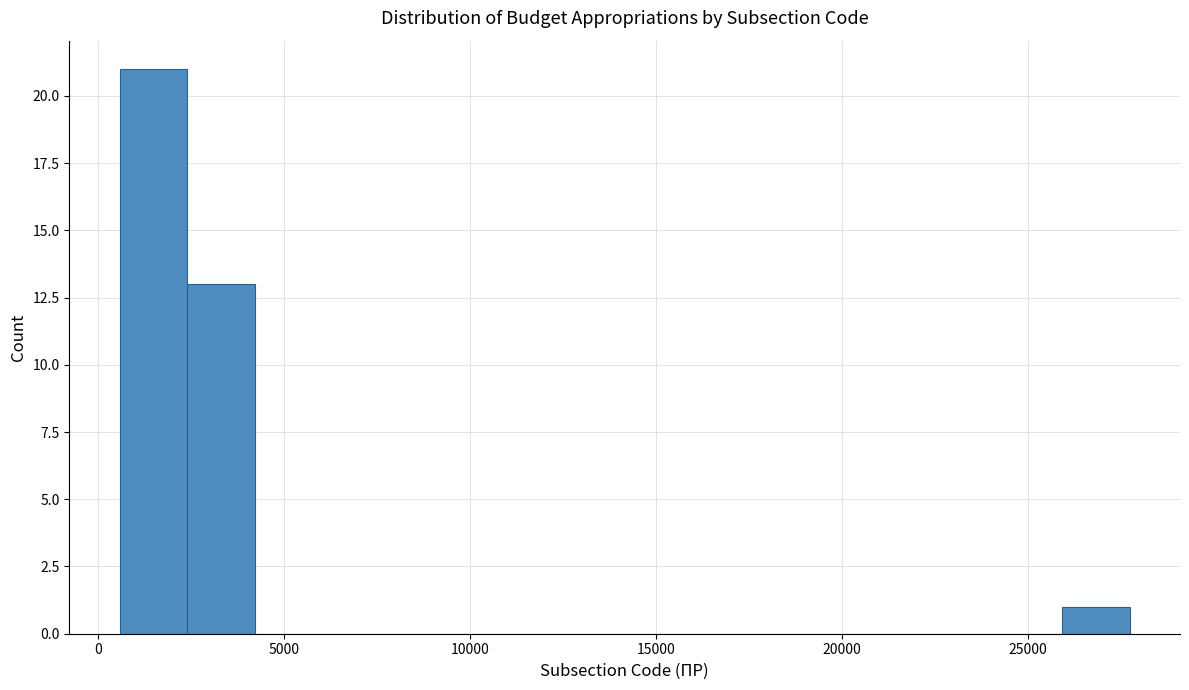

Read against the x-axis, roughly where is the centre of the tallest bar?

1500